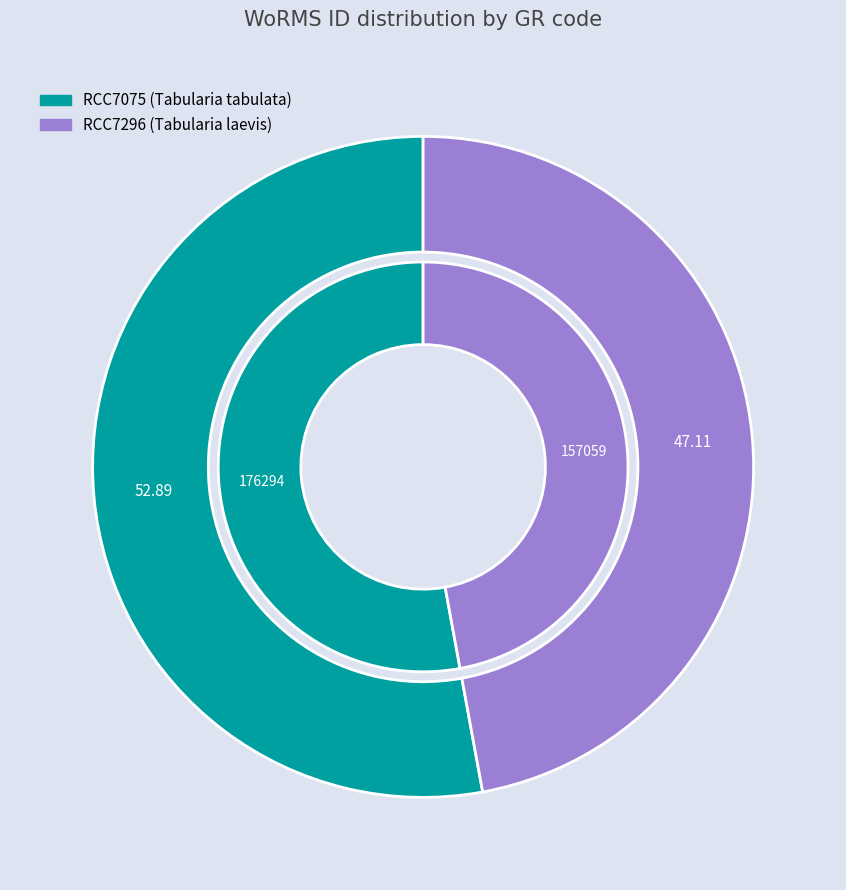

Rank the categories by value from highest to lowest.

RCC7075, RCC7296